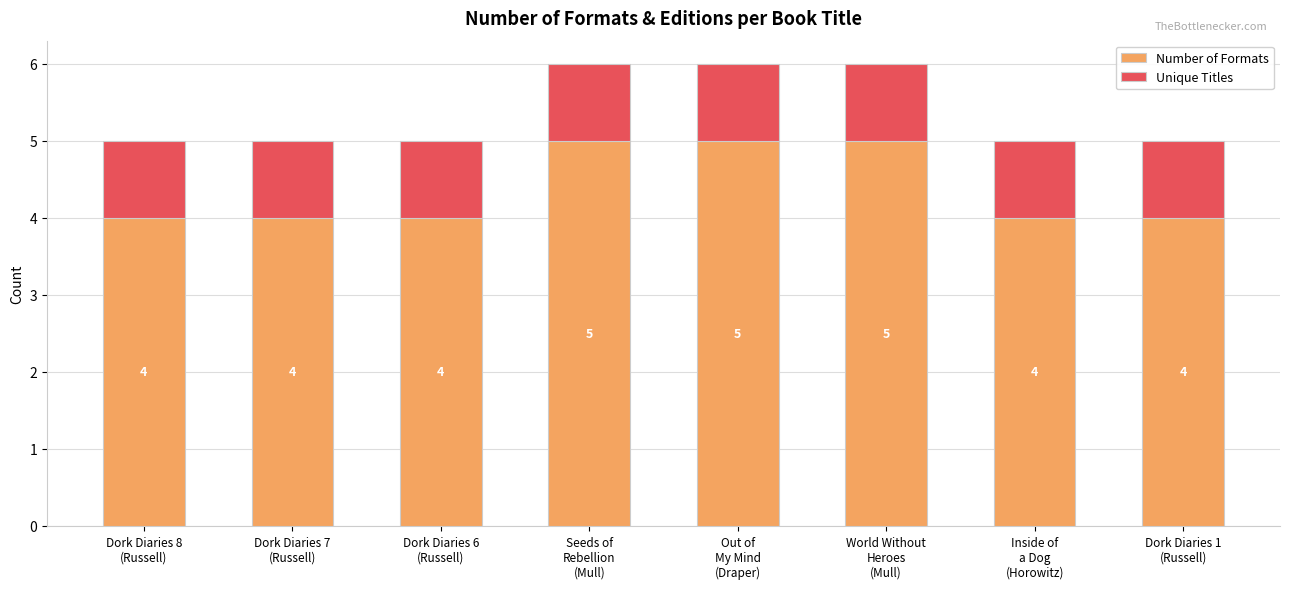

Reading left to right, what are the values for Number of Formats?

4	4	4	5	5	5	4	4